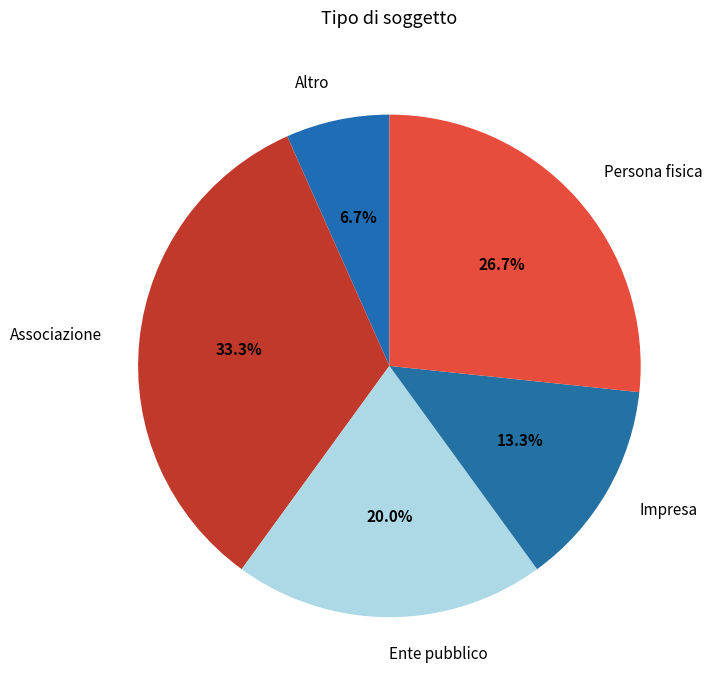

Which has a higher value, Ente pubblico or Impresa?

Ente pubblico